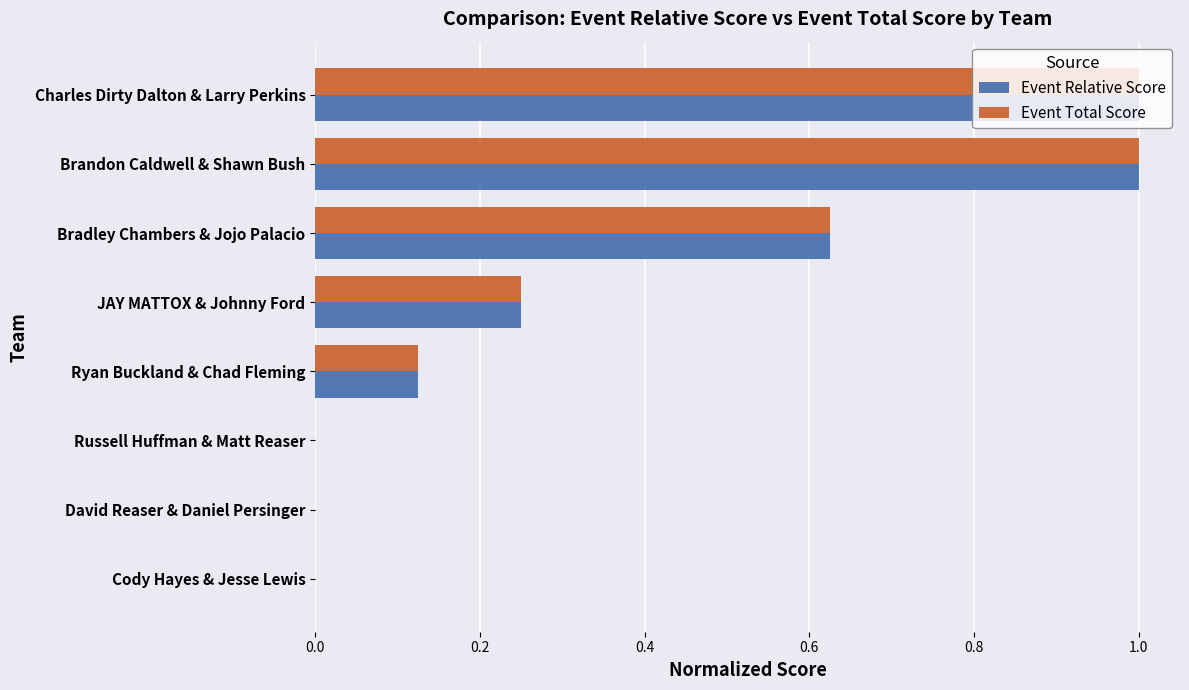

What is the sum of the Event Total Score values at Ryan Buckland & Chad Fleming and Bradley Chambers & Jojo Palacio?

0.8